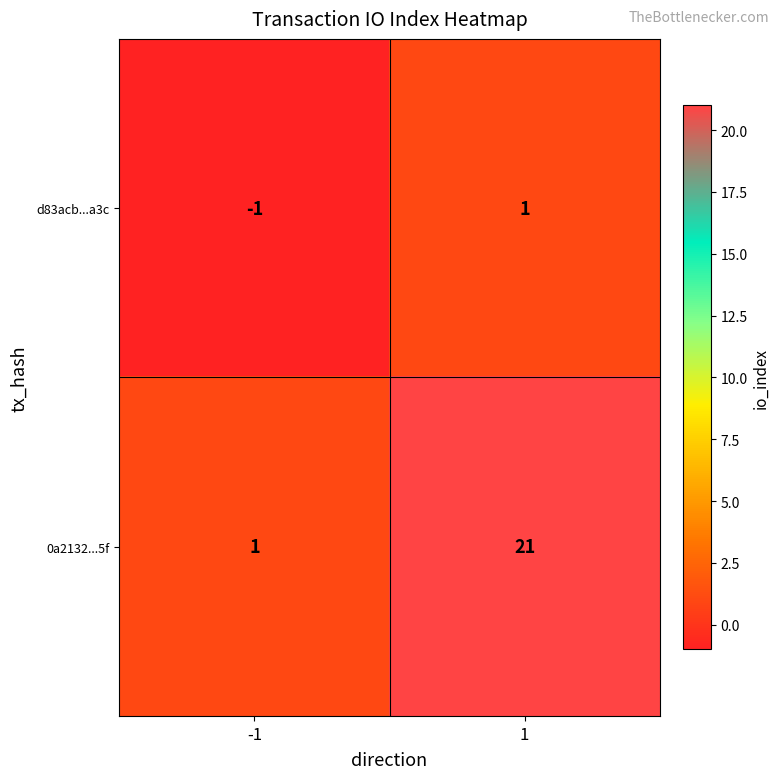

What is the greatest value displayed?

21